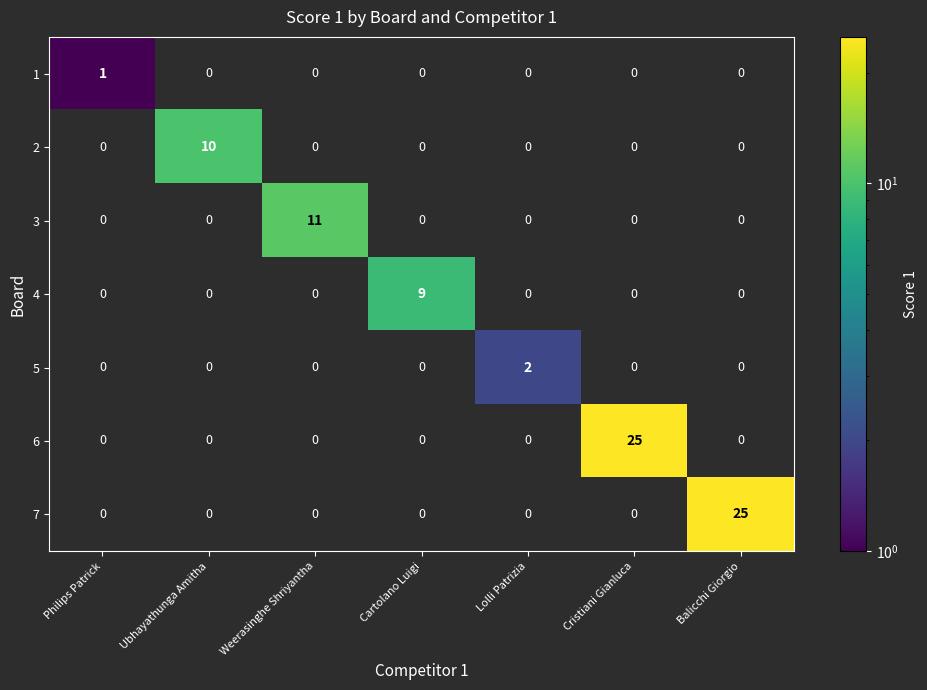

Is it true that 3 equals 11 at Weerasinghe Shriyantha?

True